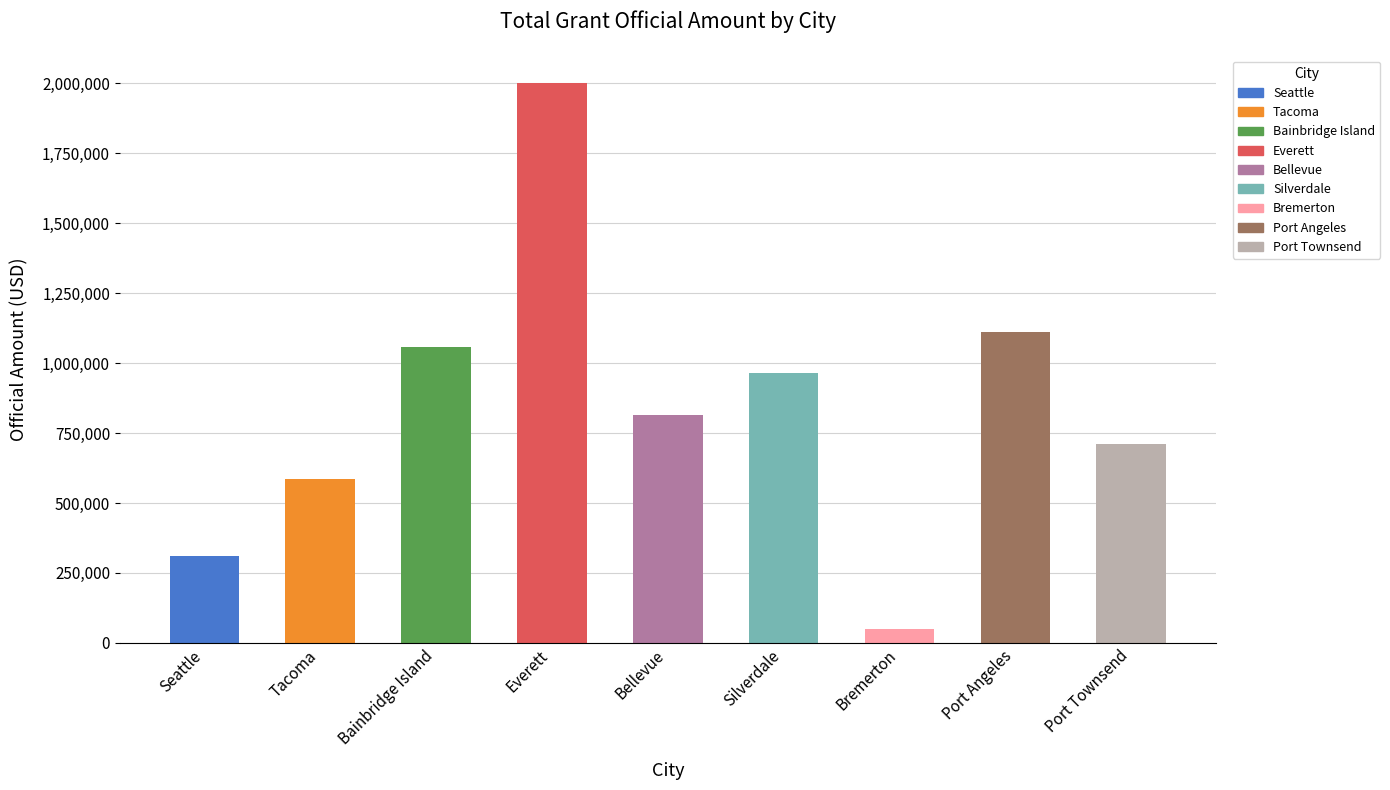

Rank the categories by value from lowest to highest.

Bremerton, Seattle, Tacoma, Port Townsend, Bellevue, Silverdale, Bainbridge Island, Port Angeles, Everett